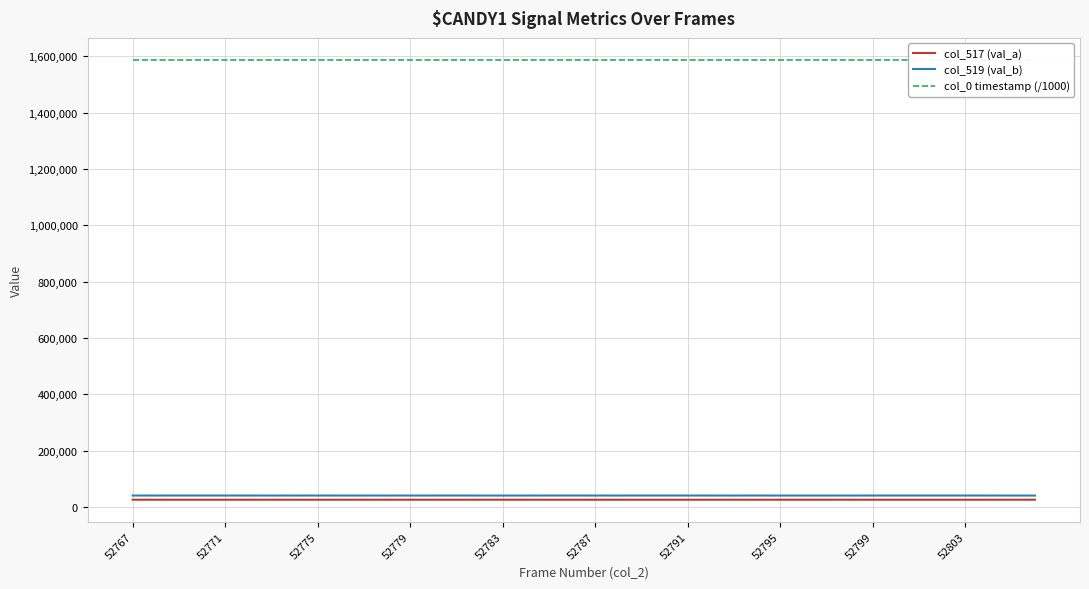

What is the highest value of the col_519 (val_b) series?

40268